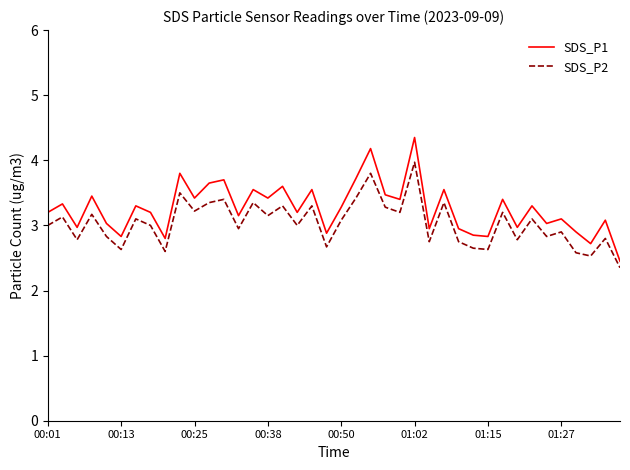

What is the smallest value displayed?

2.4